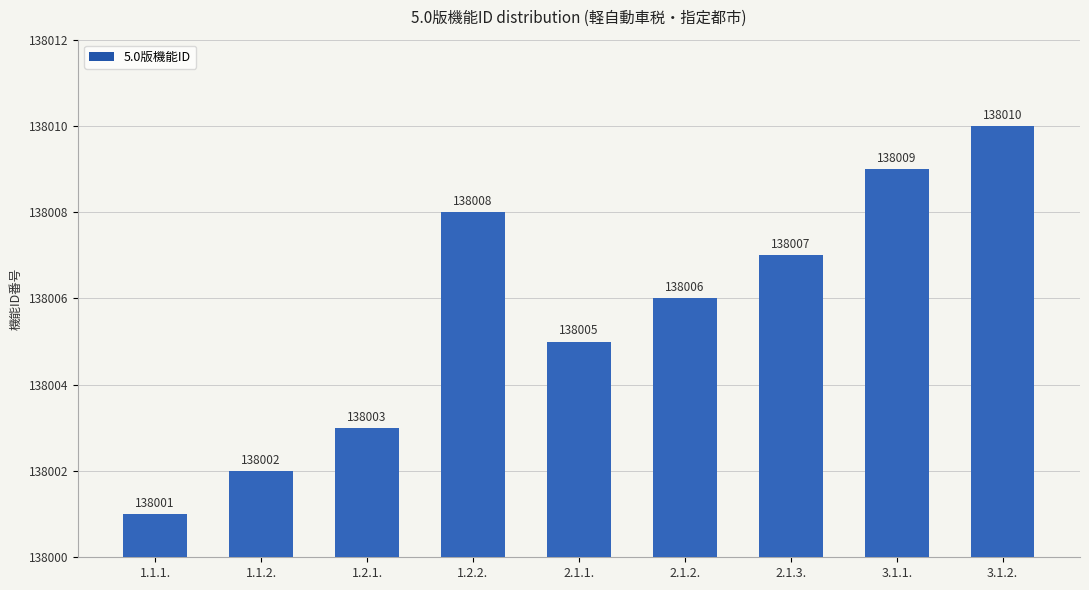

Rank the categories by value from highest to lowest.

3.1.2., 3.1.1., 1.2.2., 2.1.3., 2.1.2., 2.1.1., 1.2.1., 1.1.2., 1.1.1.